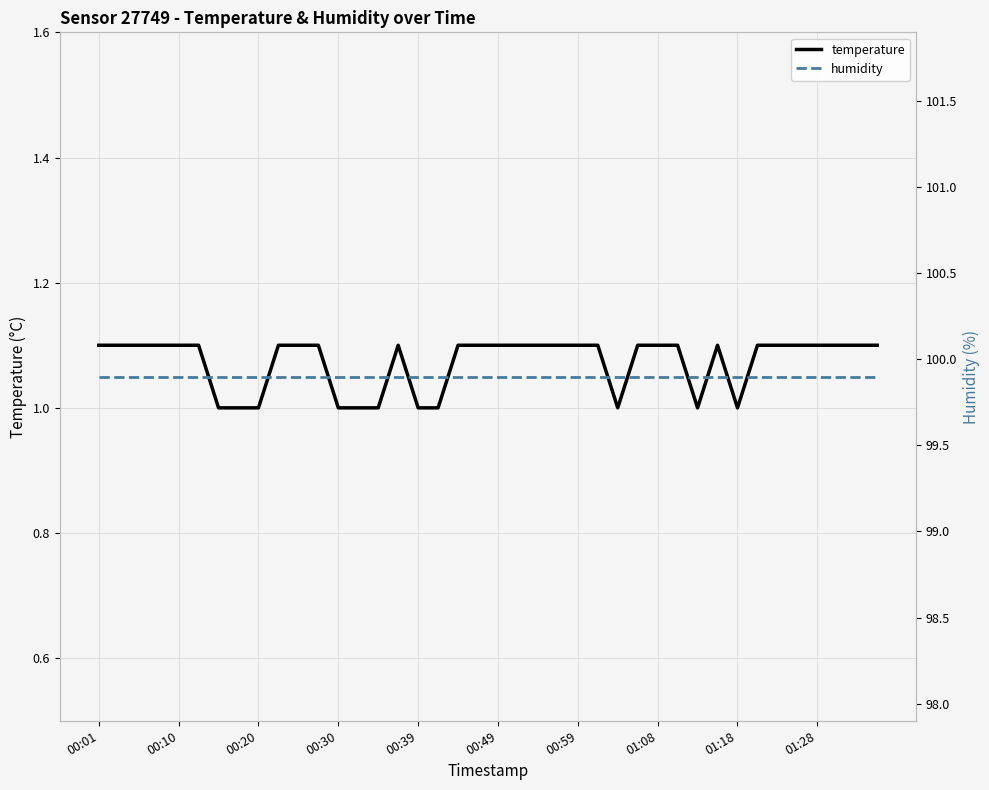

At 00:59, list the series in order from smallest to largest.

temperature, humidity